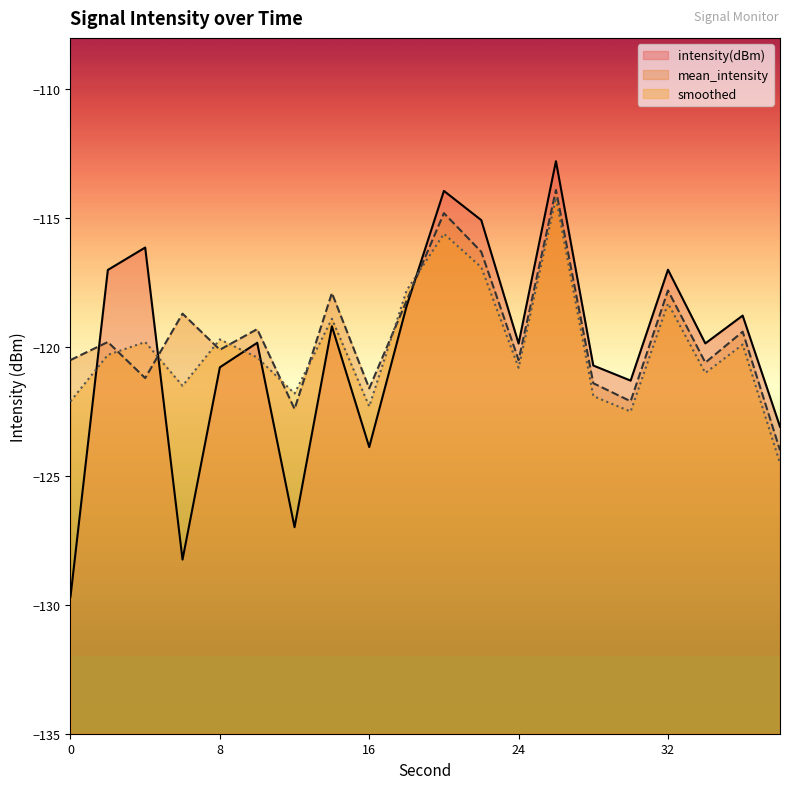

Count the number of categories in the chart.

20